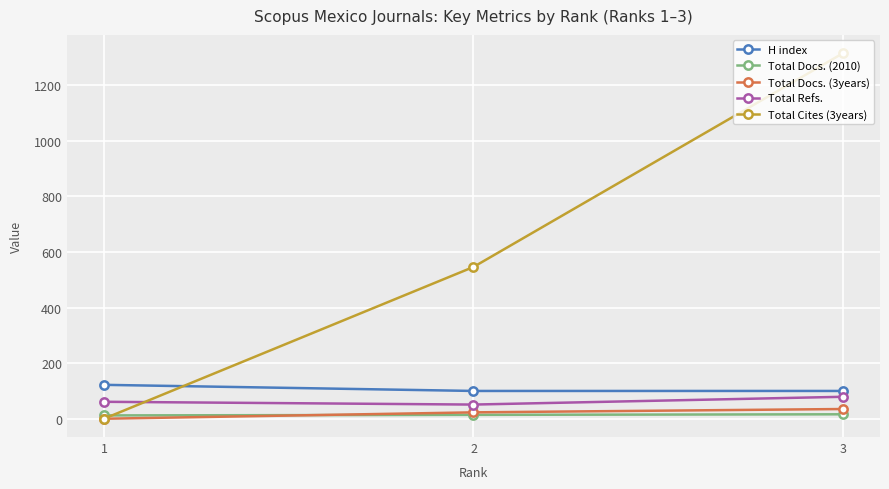

What is the minimum value for H index?

100